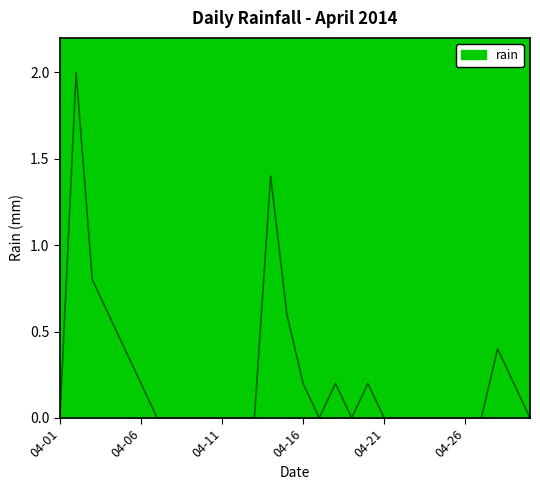

Does the chart display data point markers on the line(s)?

No